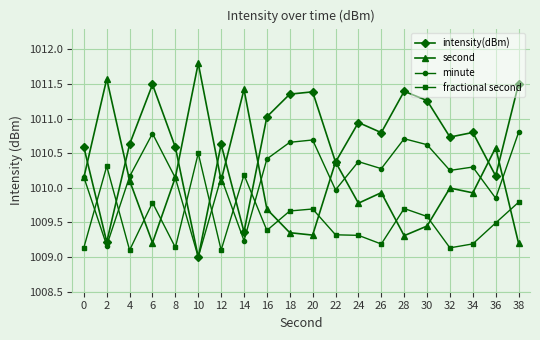

The value of second at 30 is 1009.4. True or false?

True